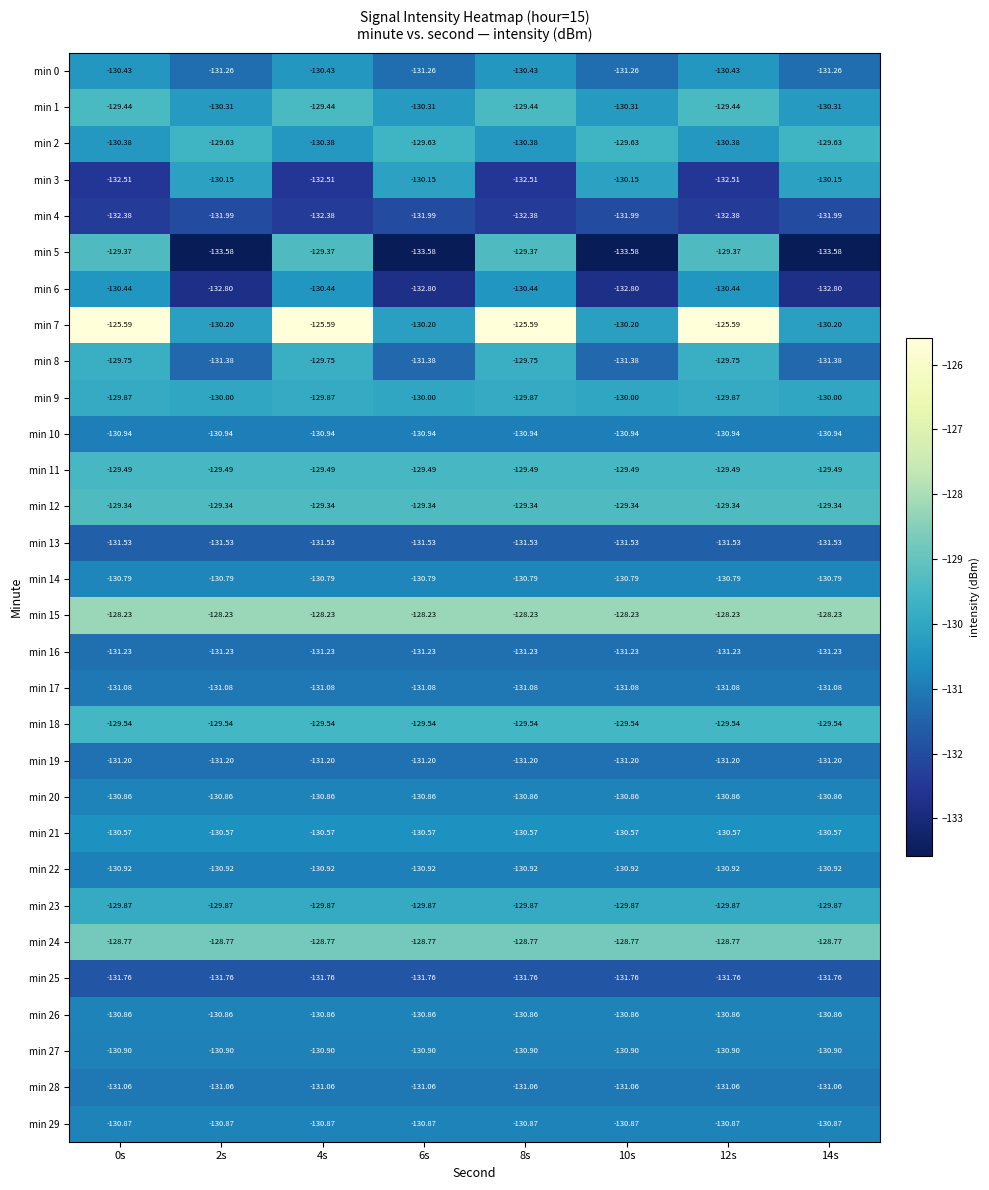

How many data points does each series have?

8